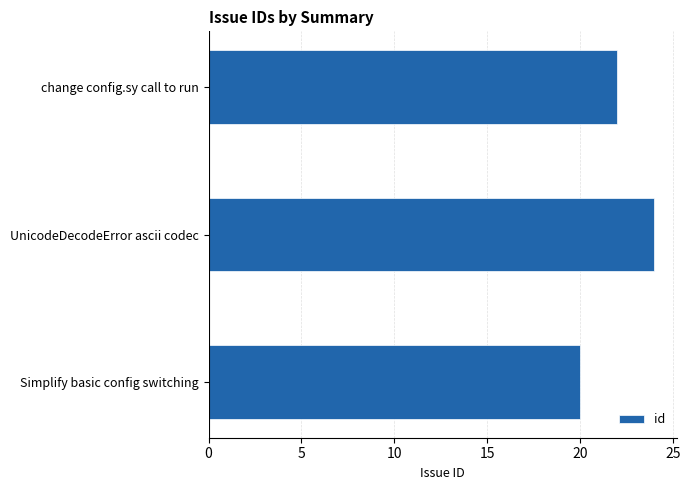

How many data points are less than 22?

1